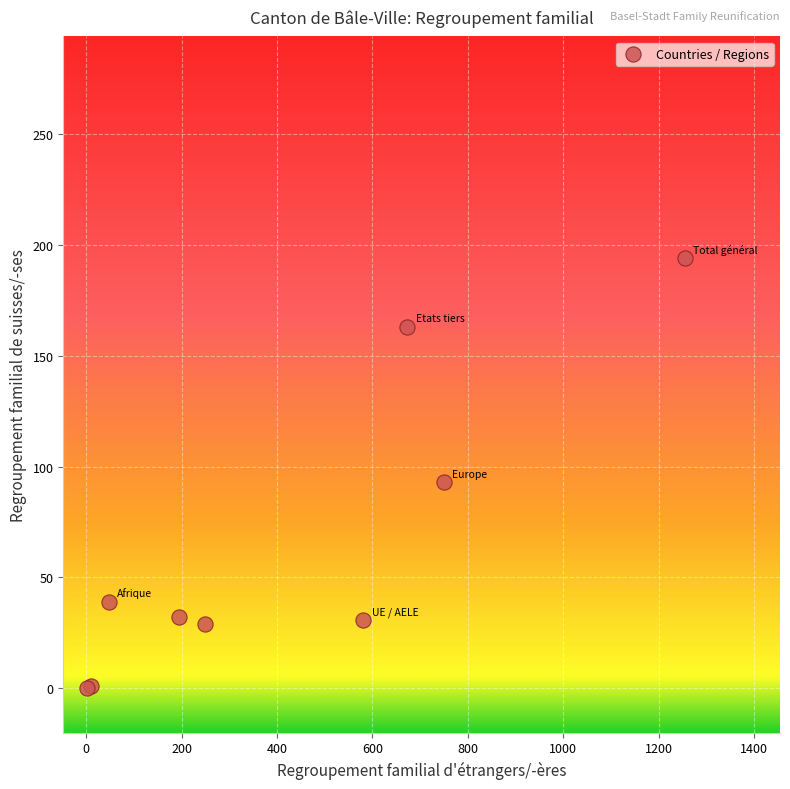

What Y value in the scatter plot is closest to 97?

93